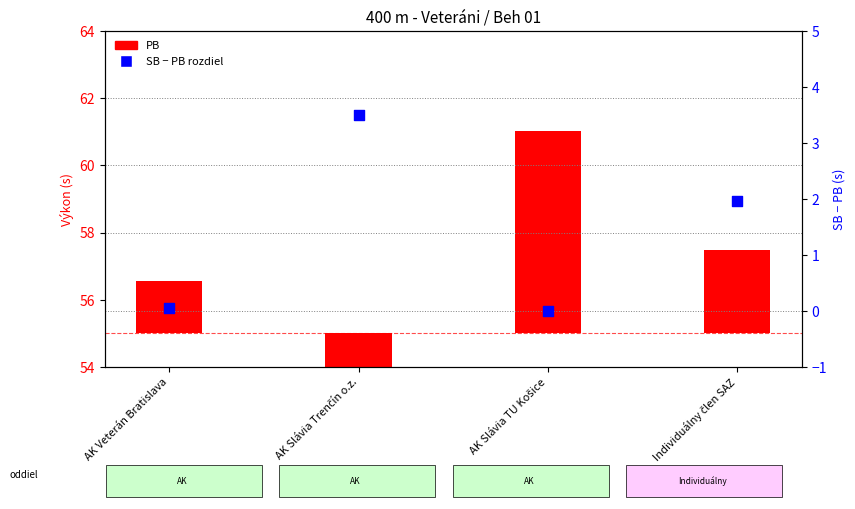

Which series contains the highest Y value?

PB